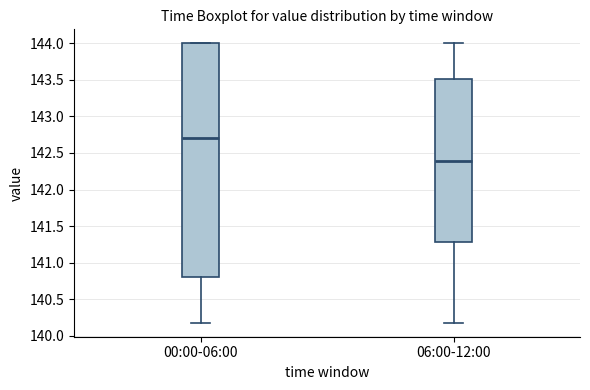

Which box's median line is the lowest?

06:00-12:00